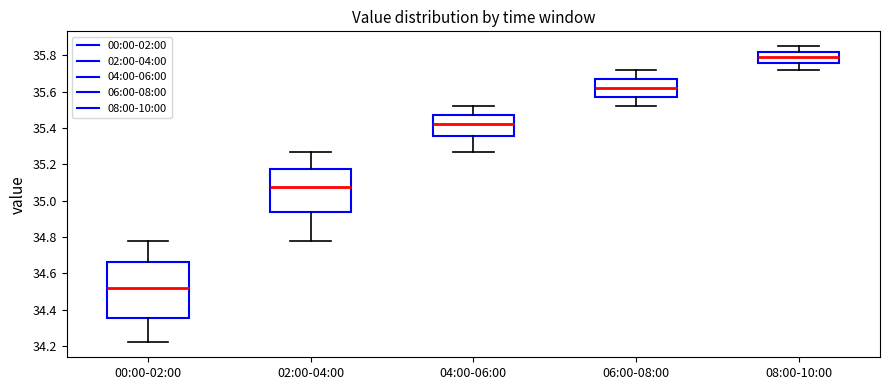

Comparing the boxes themselves (not the whiskers), which one is the tallest?

00:00-02:00